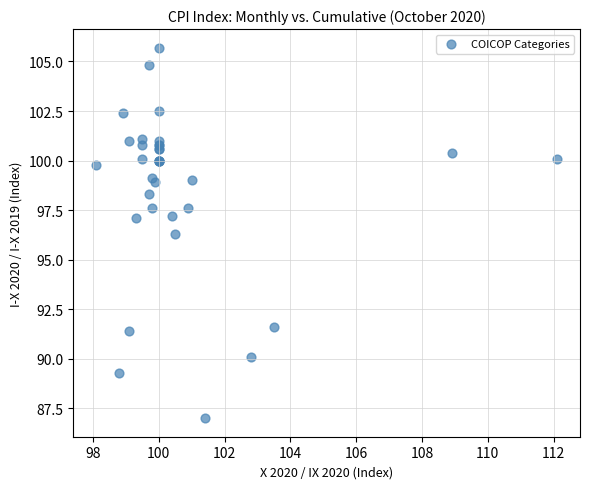

What Y value in the scatter plot is closest to 96?

96.3